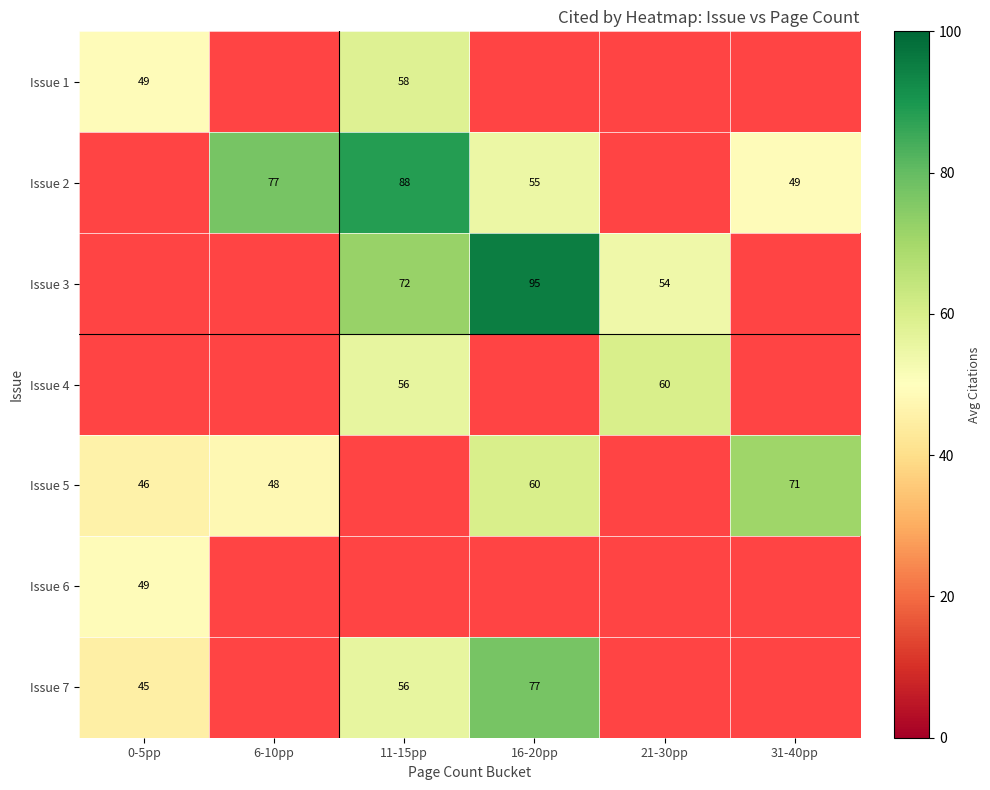

The value of Issue 2 at 31-40pp is 32. True or false?

False